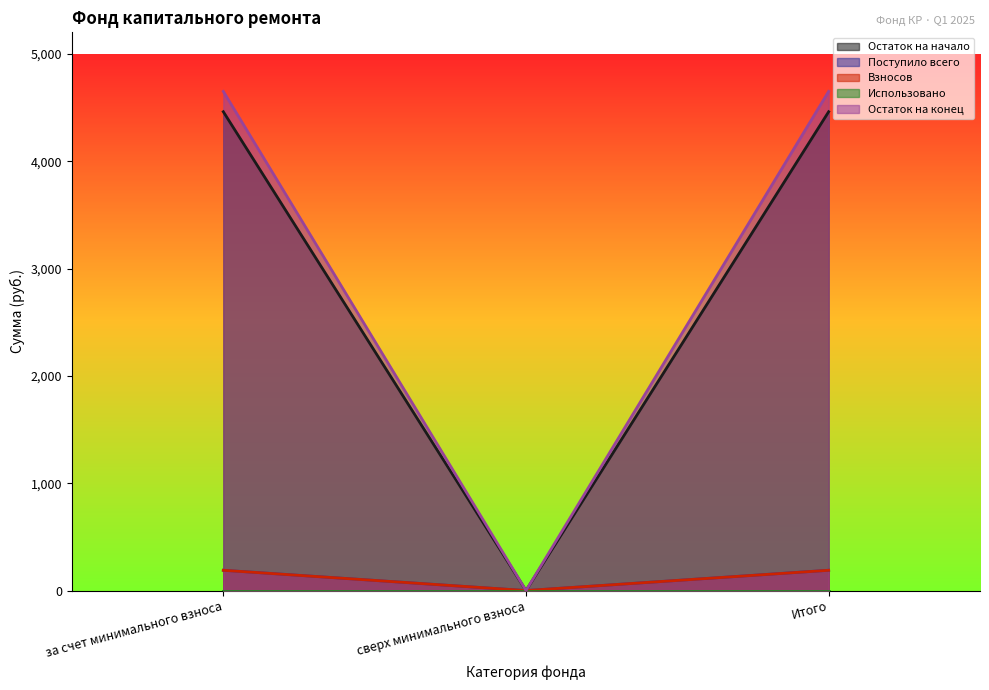

Is it true that Взносов equals 96.7 at сверх минимального взноса?

False